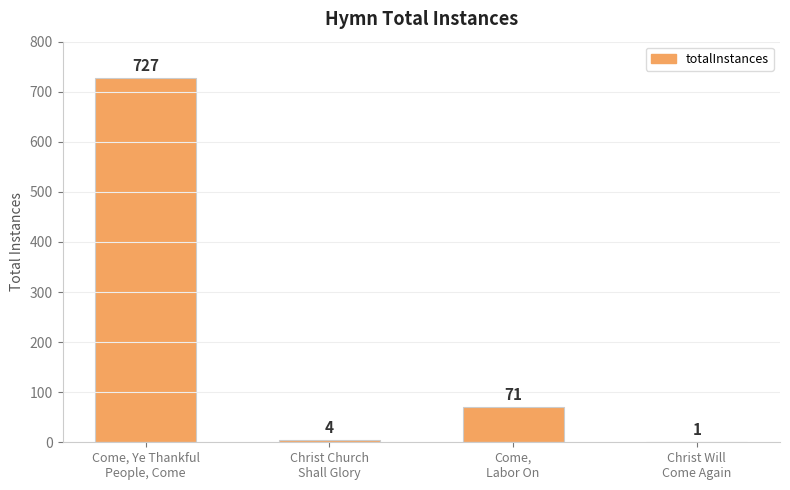

Count the number of categories in the chart.

4